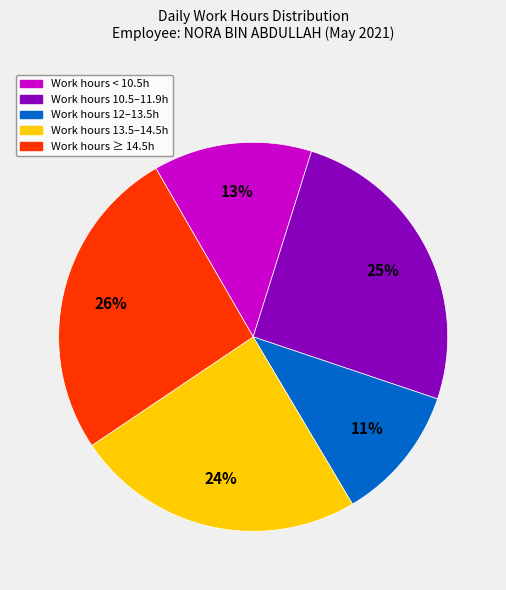

To the nearest percent, what is the average slice percentage?

20%